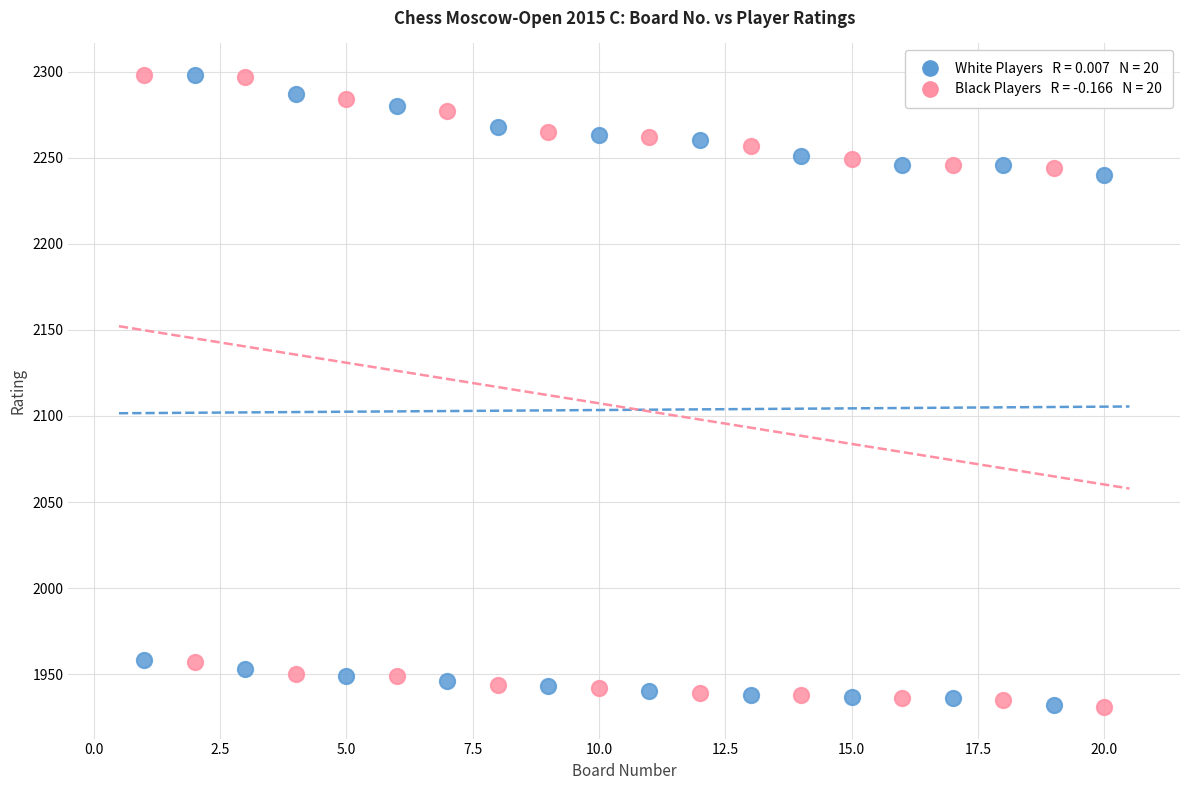

Across all data points, what is the range of X values (max minus min)?

19